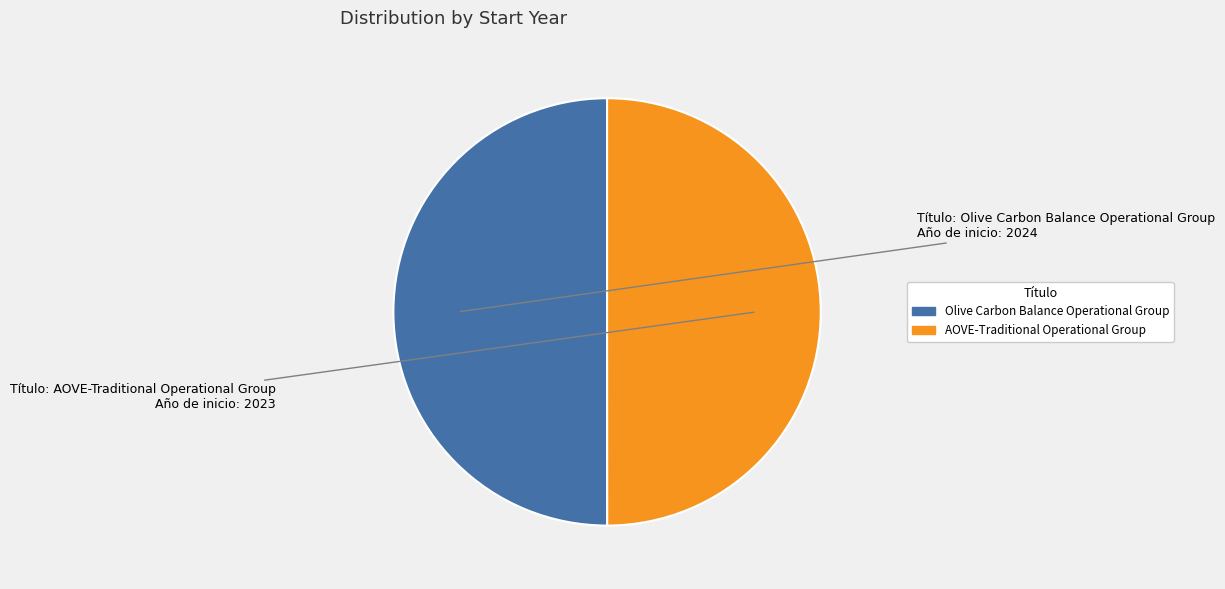

Approximately how many times larger is the value at AOVE-Traditional Operational Group compared to Olive Carbon Balance Operational Group?

1.0